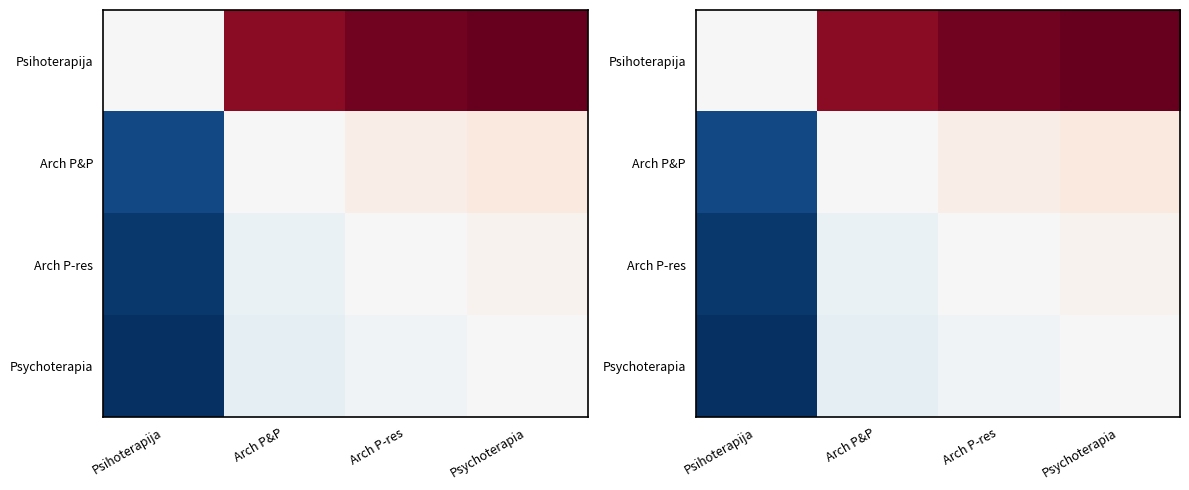

What is the minimum value shown in the chart?

-94